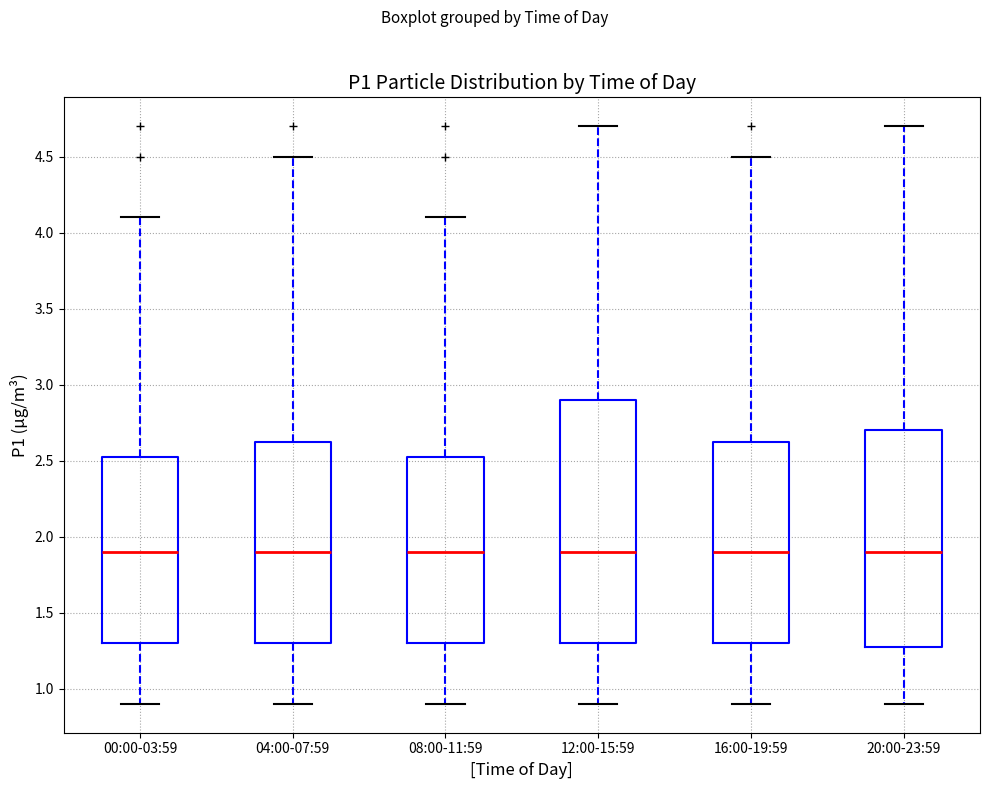

Reading left to right, read every box against the y-axis: the position of its median line, the range the box covers, and the ends of its whiskers. The values are not printed on the chart, so give them approximately, as read against the axis.

00:00-03:59: median 1.90, box 1.30 to 2.55, whiskers 0.90 to 4.10
04:00-07:59: median 1.90, box 1.30 to 2.65, whiskers 0.90 to 4.50
08:00-11:59: median 1.90, box 1.30 to 2.55, whiskers 0.90 to 4.10
12:00-15:59: median 1.90, box 1.30 to 2.90, whiskers 0.90 to 4.70
16:00-19:59: median 1.90, box 1.30 to 2.65, whiskers 0.90 to 4.50
20:00-23:59: median 1.90, box 1.30 to 2.70, whiskers 0.90 to 4.70